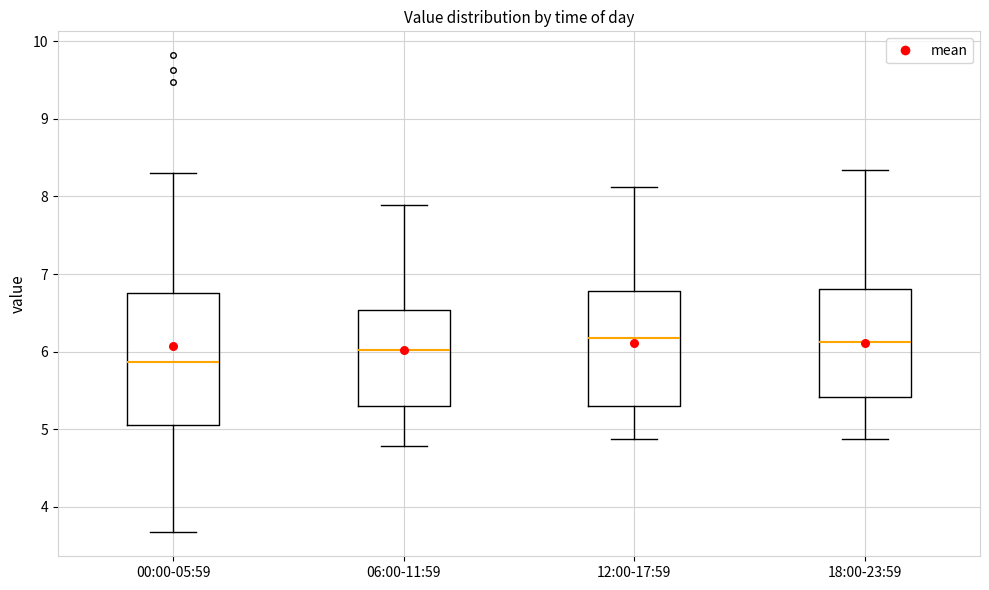

Reading left to right, read every box against the y-axis: the position of its median line, the range the box covers, and the ends of its whiskers. The values are not printed on the chart, so give them approximately, as read against the axis.

00:00-05:59: median 5.9, box 5.1 to 6.8, whiskers 3.7 to 8.3
06:00-11:59: median 6.0, box 5.3 to 6.5, whiskers 4.8 to 7.9
12:00-17:59: median 6.2, box 5.3 to 6.8, whiskers 4.9 to 8.1
18:00-23:59: median 6.1, box 5.4 to 6.8, whiskers 4.9 to 8.3